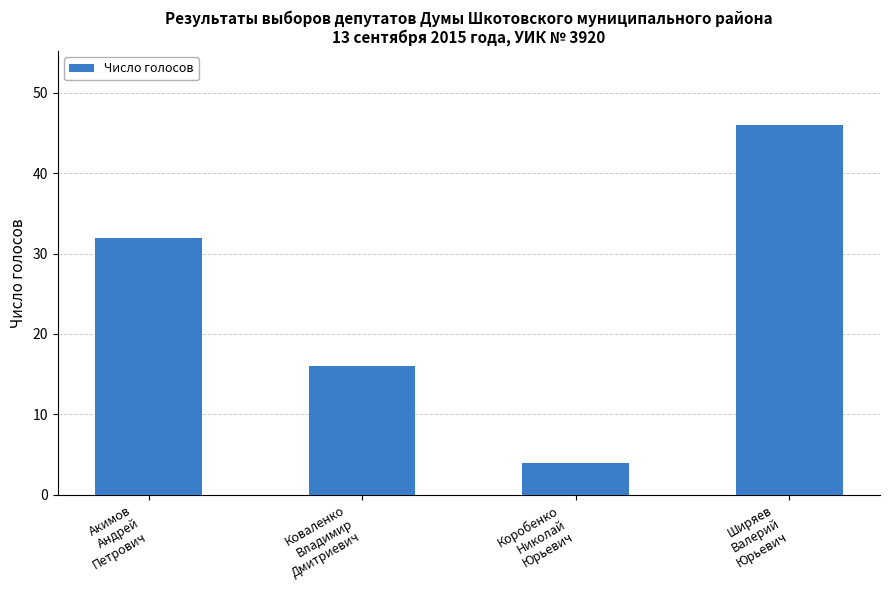

List the labels in order of value, smallest first.

Коробенко
Николай
Юрьевич, Коваленко
Владимир
Дмитриевич, Акимов
Андрей
Петрович, Ширяев
Валерий
Юрьевич